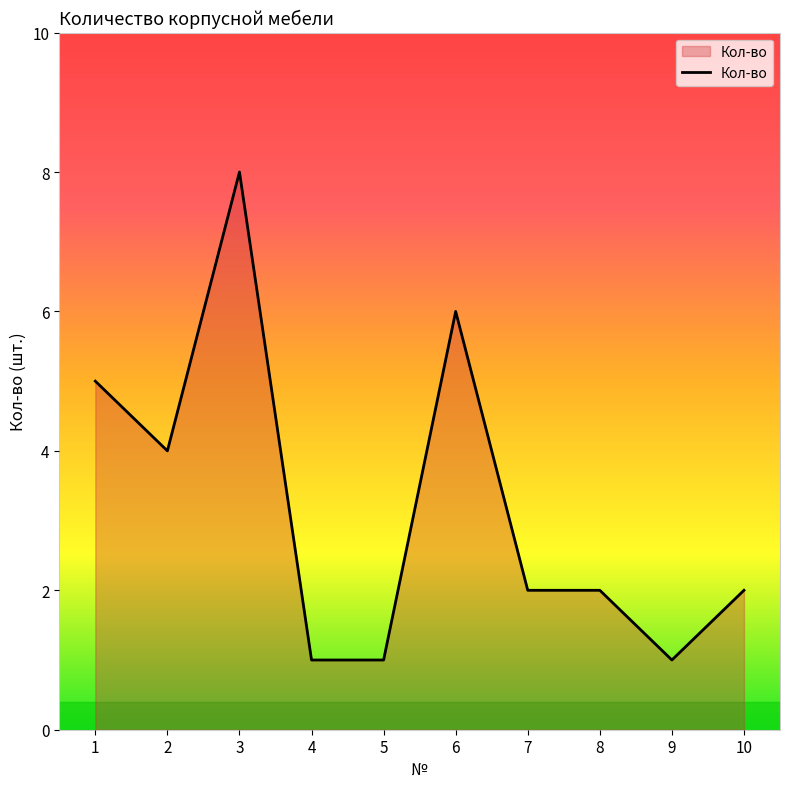

The chart shows a value of 10 at 6. True or false?

False